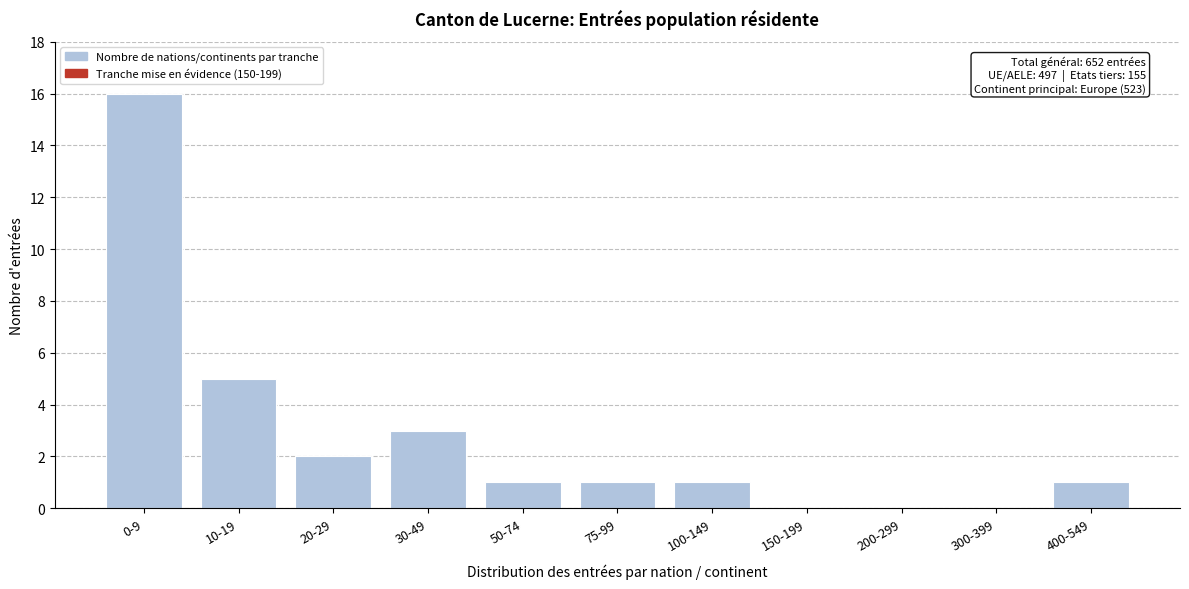

Reading left to right, extract all data points from this chart.

0-9=16	10-19=5	20-29=2	30-49=3	50-74=1	75-99=1	100-149=1	150-199=0	200-299=0	300-399=0	400-549=1